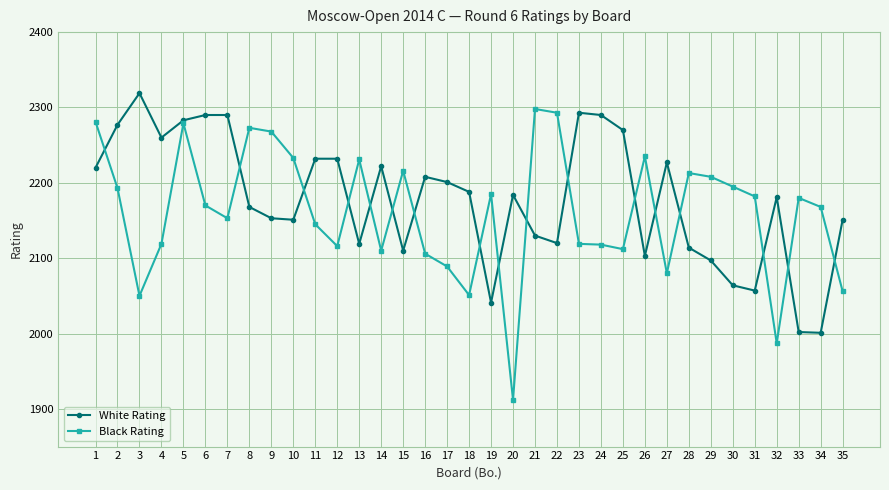

What is the sum of all Black Rating values?

75624